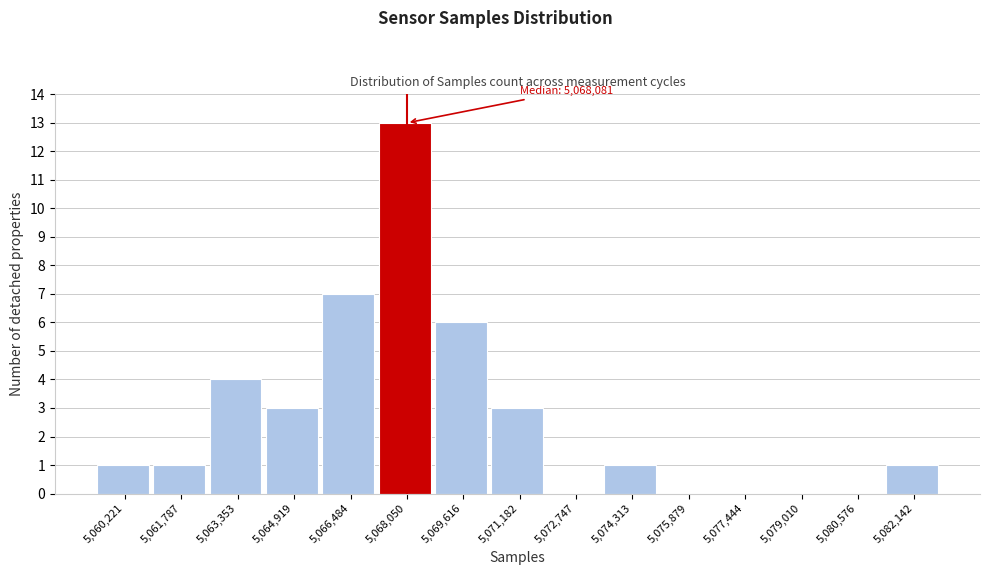

Which range on the x-axis has the tallest bar?

5067200 to 5068800